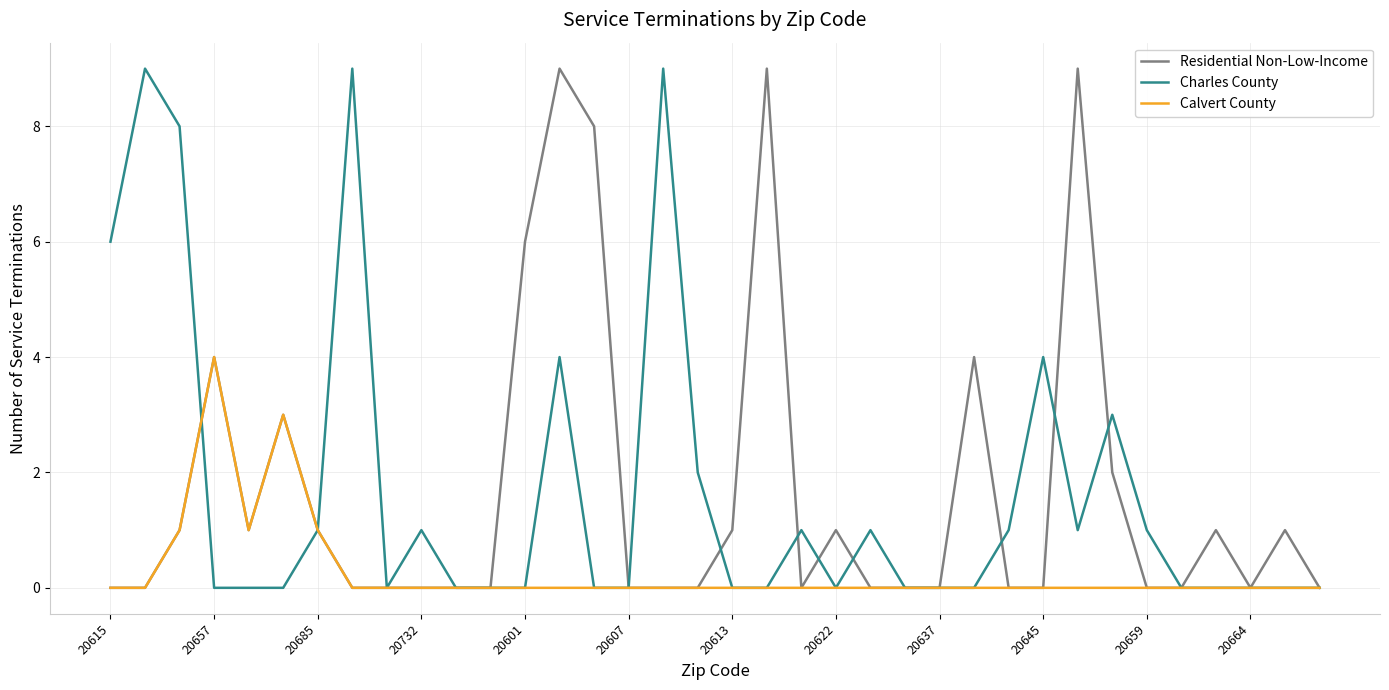

What is the maximum value shown in the chart?

9